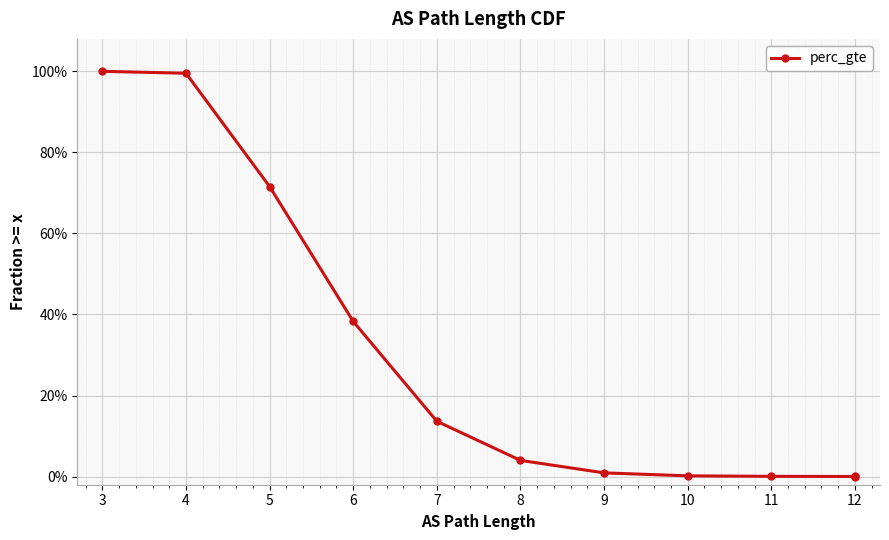

The chart shows a value of 0.0 at 11. True or false?

False